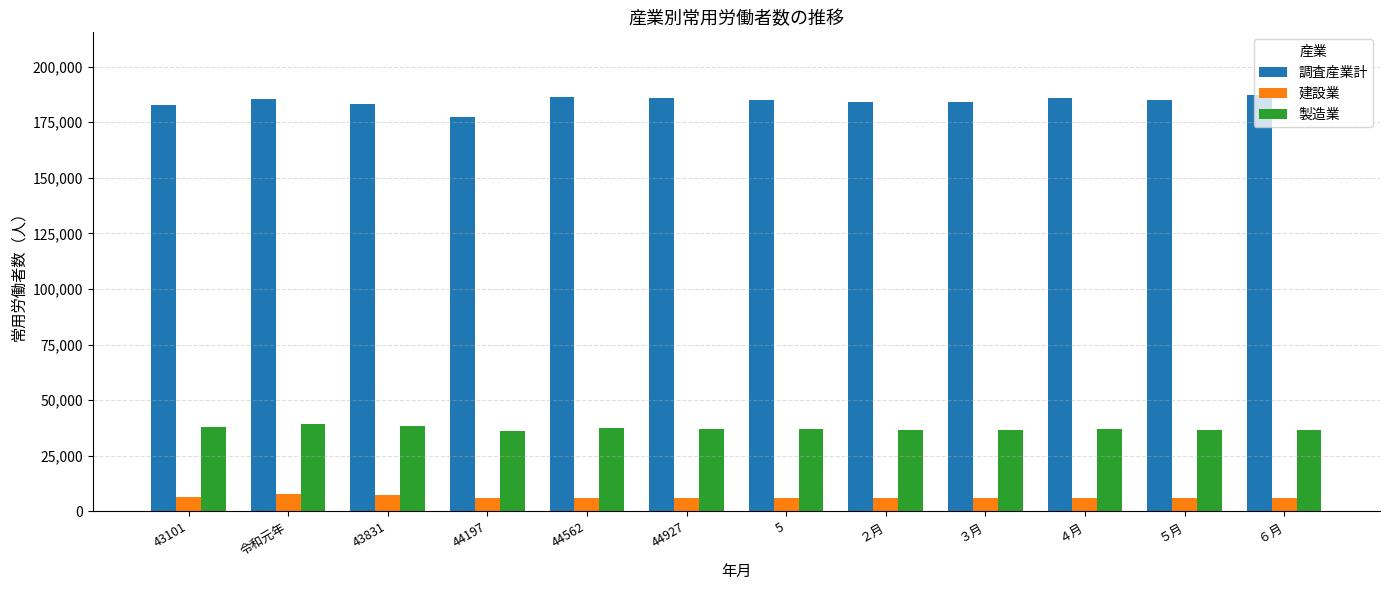

The 製造業 series shows 36737 at ６月. True or false?

True